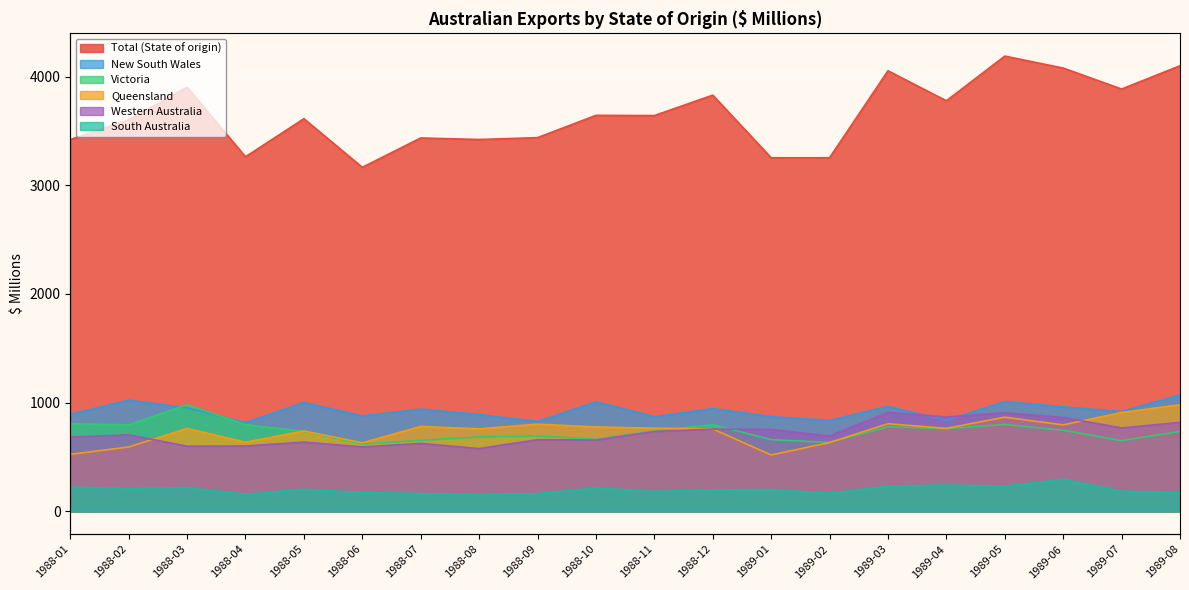

What is the label of the 18th point from the right?

1988-03